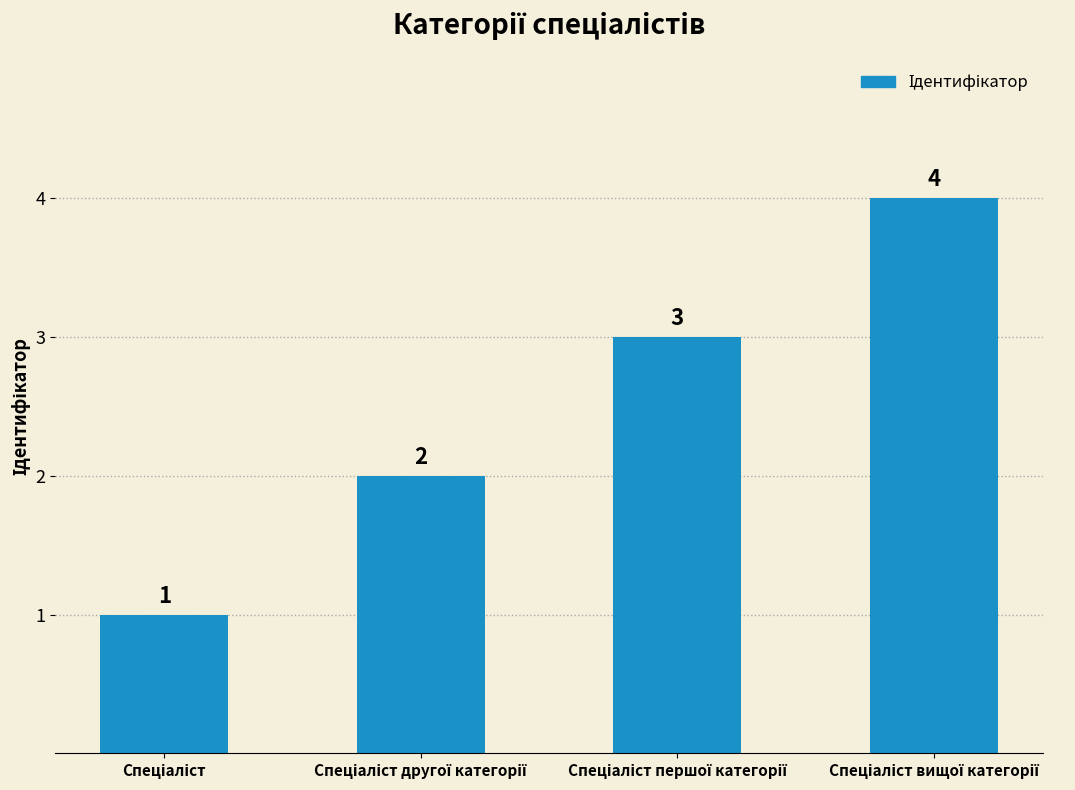

What is the difference between the maximum and minimum values?

3